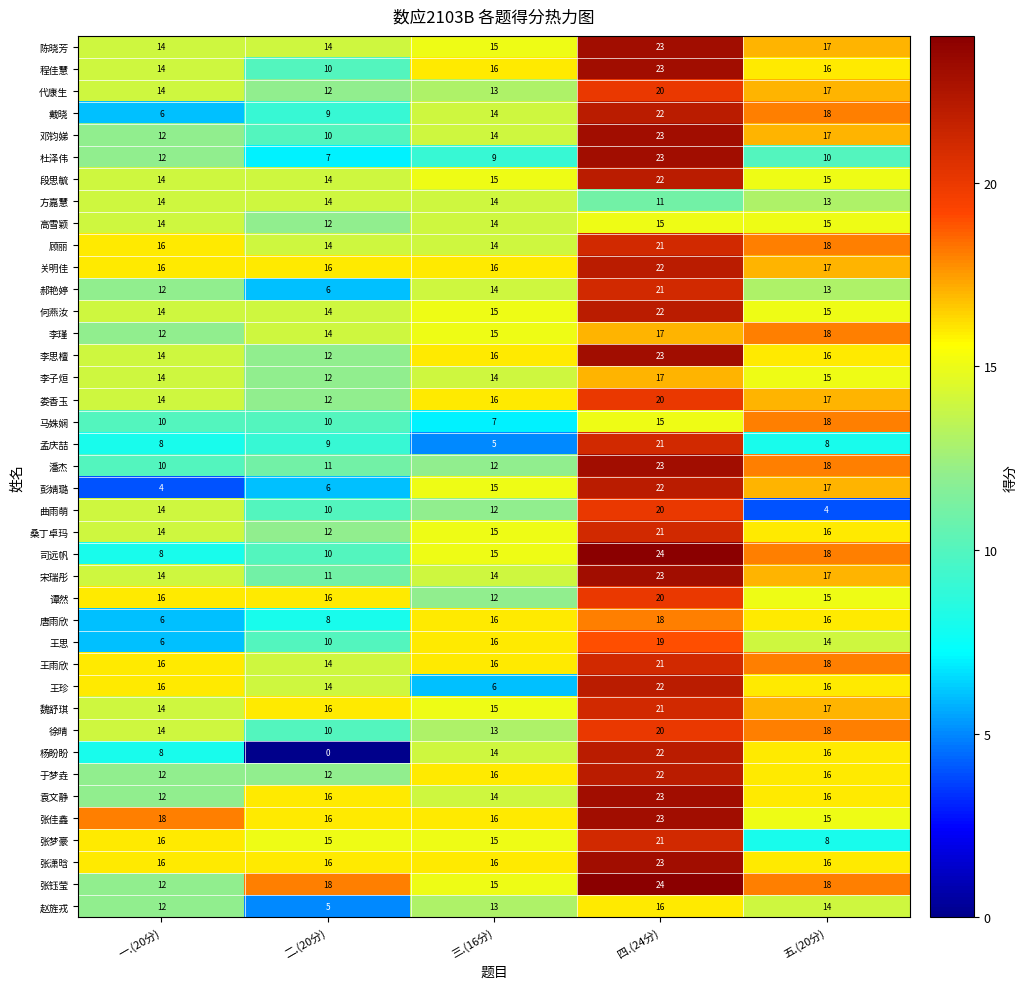

The value of 魏舒琪 at 一.(20分) is 14. True or false?

True